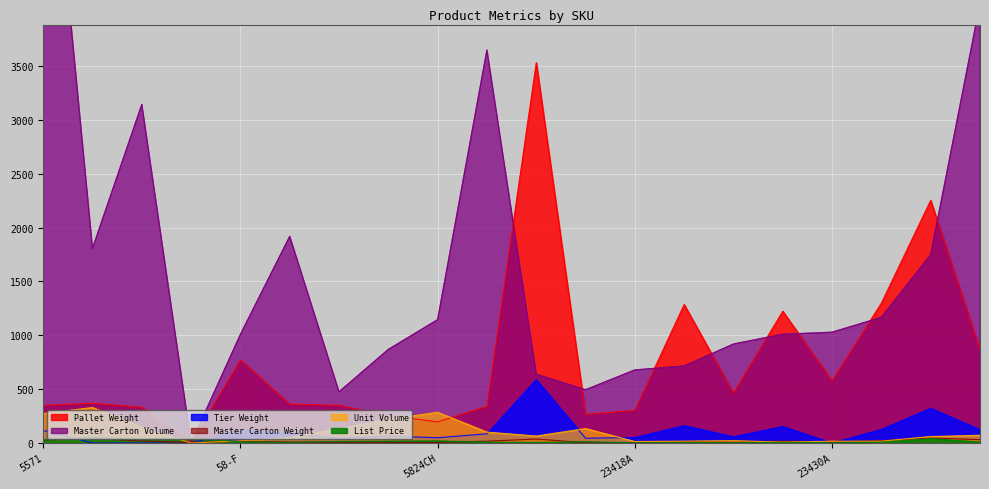

What is the sum of the Tier Weight values at 5571 and 58-F?

238.0